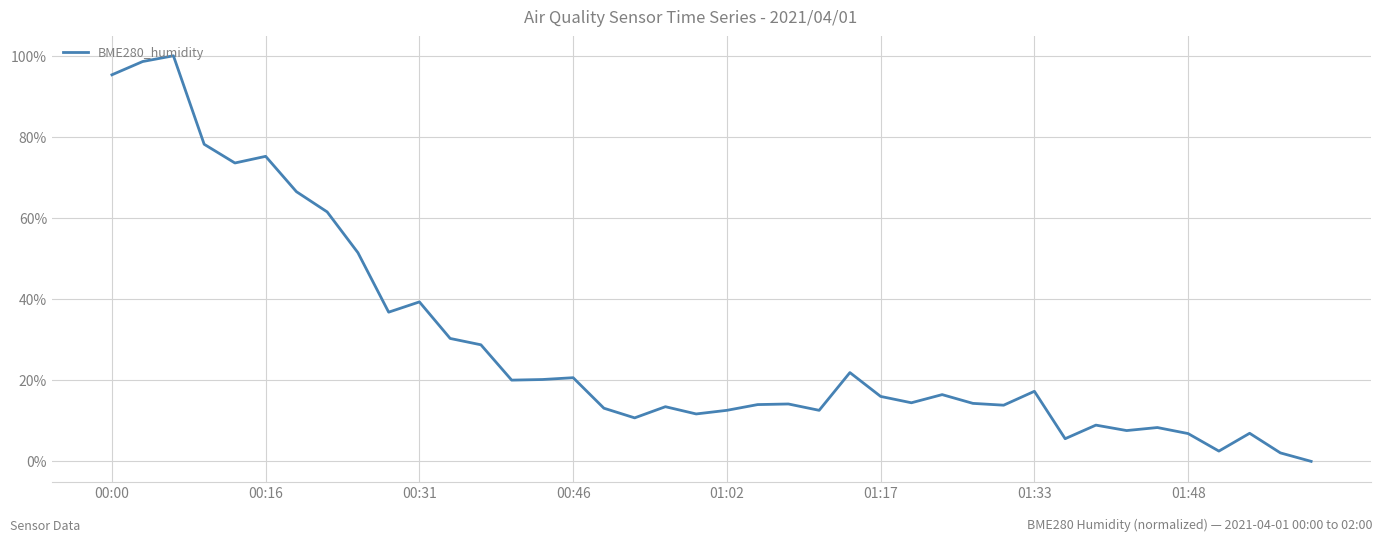

What is the greatest value displayed?

100.0